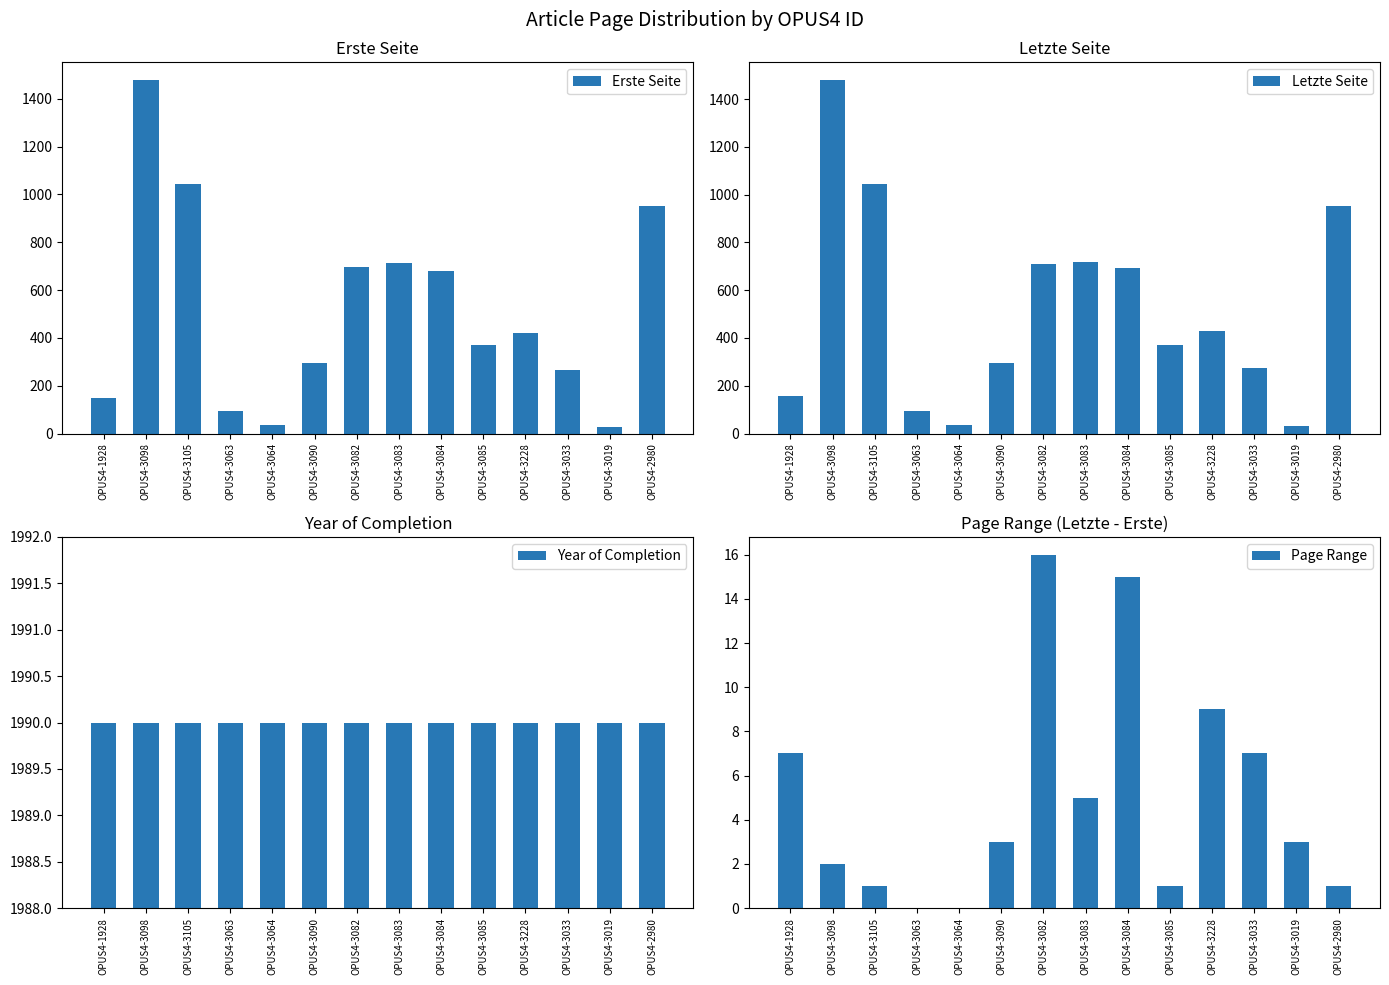

At which label is Page Range closest to 8?

OPUS4-1928